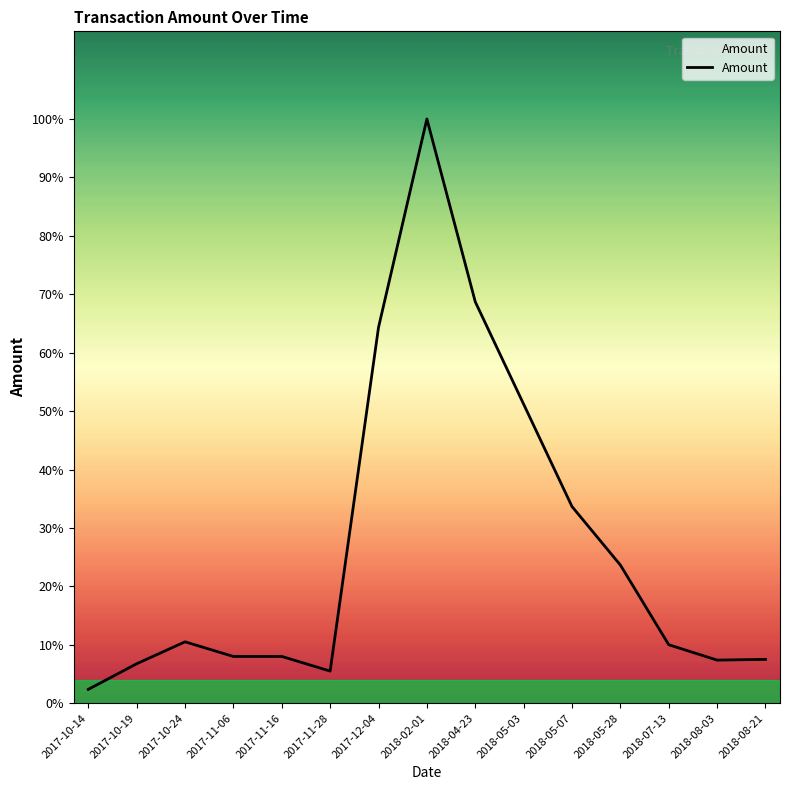

What position from the left is 2017-10-19?

2